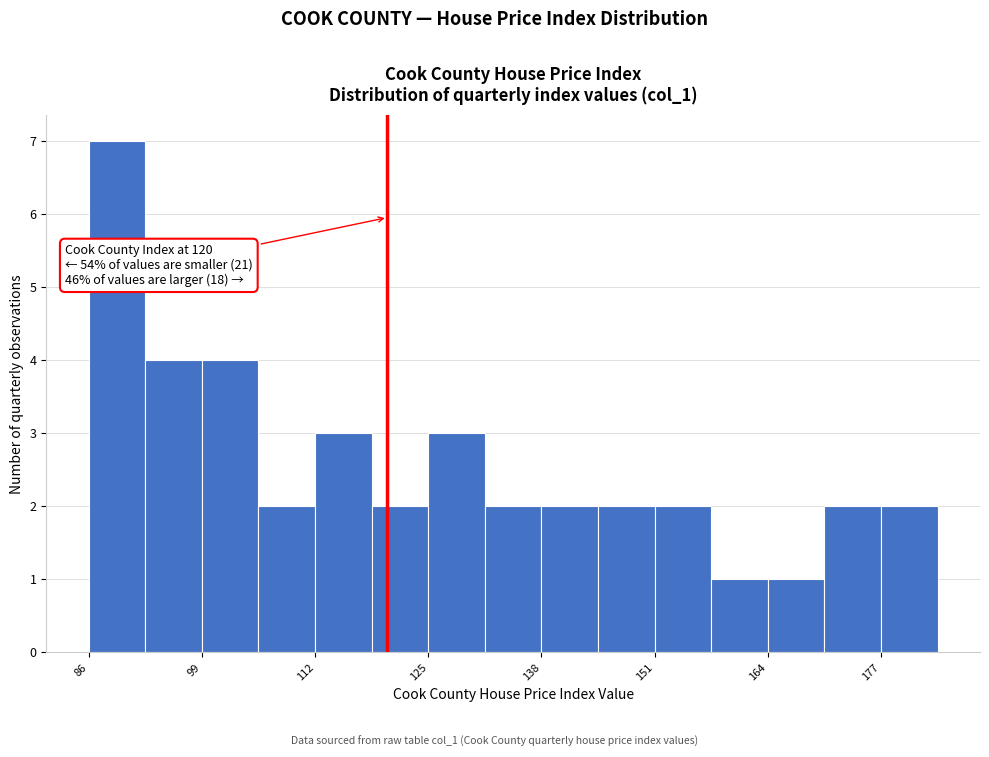

Around what value on the x-axis is the tallest bar? Give the approximate position of its centre, as read against the axis.

90